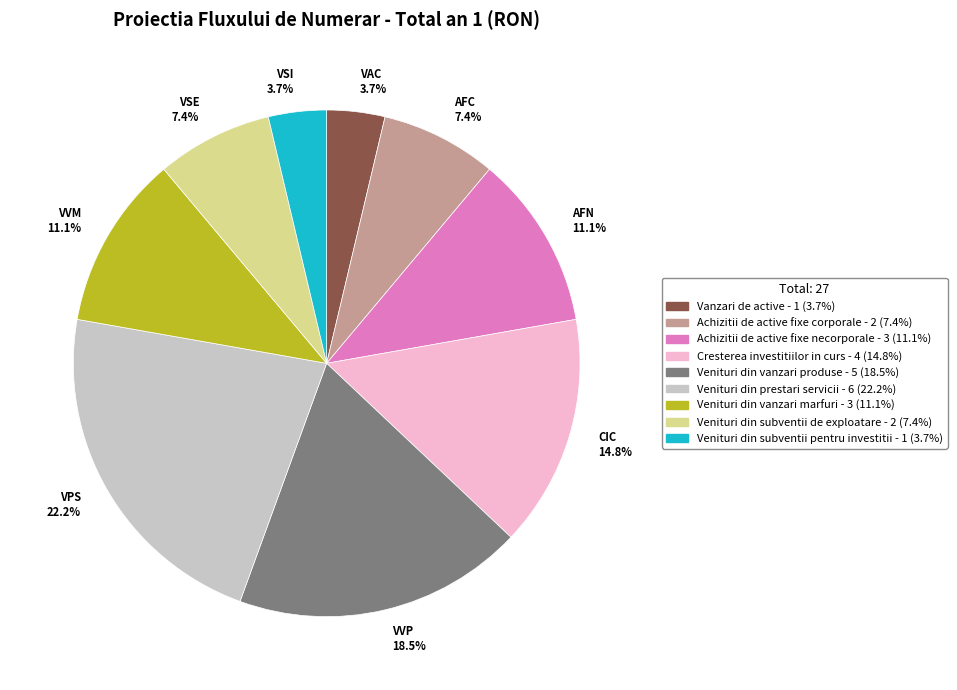

Which slice is the largest?

VPS 22.2%